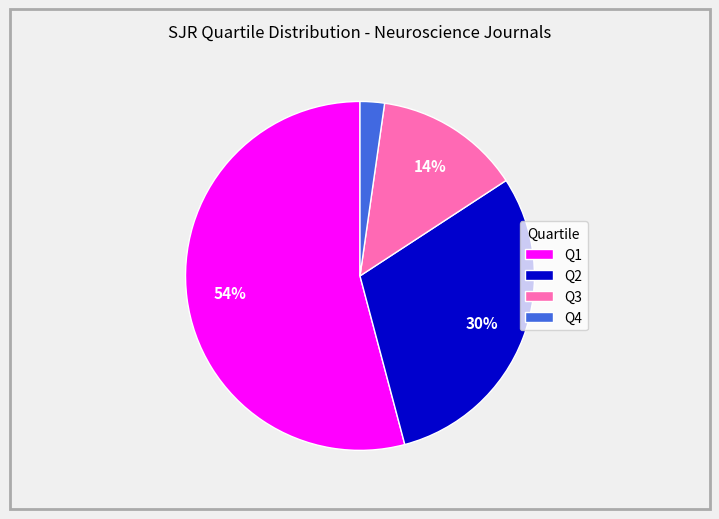

To the nearest percent, what is the difference between the Q1 and Q2 slice percentages?

24%